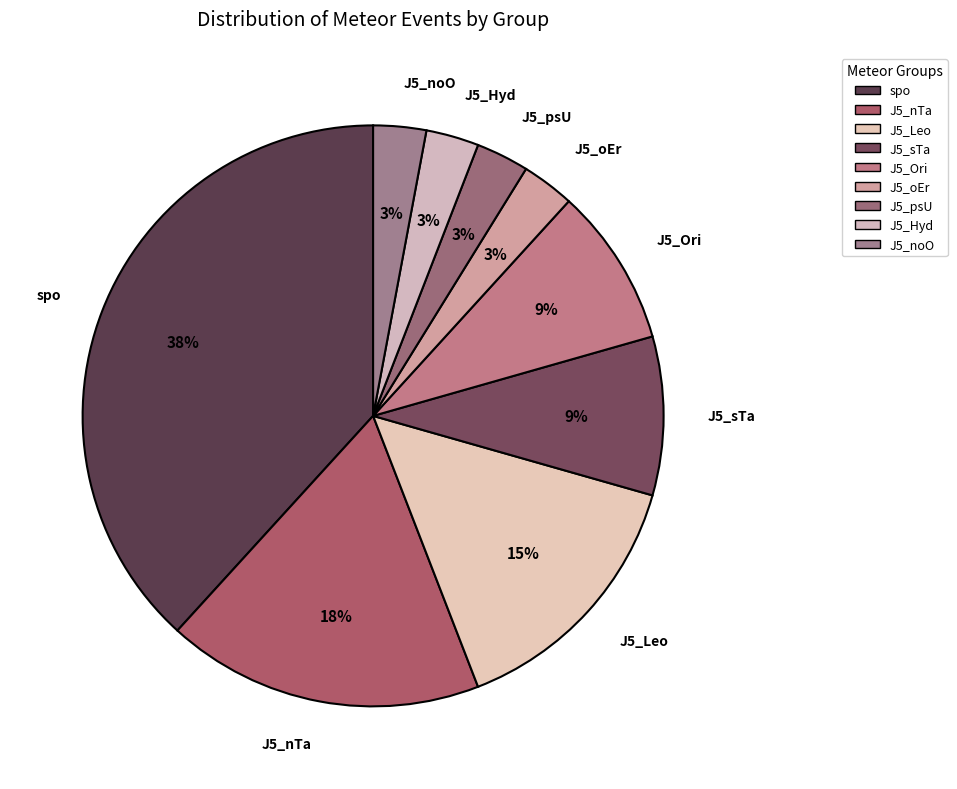

Do J5_Leo and J5_oEr together represent more than half of the pie?

No